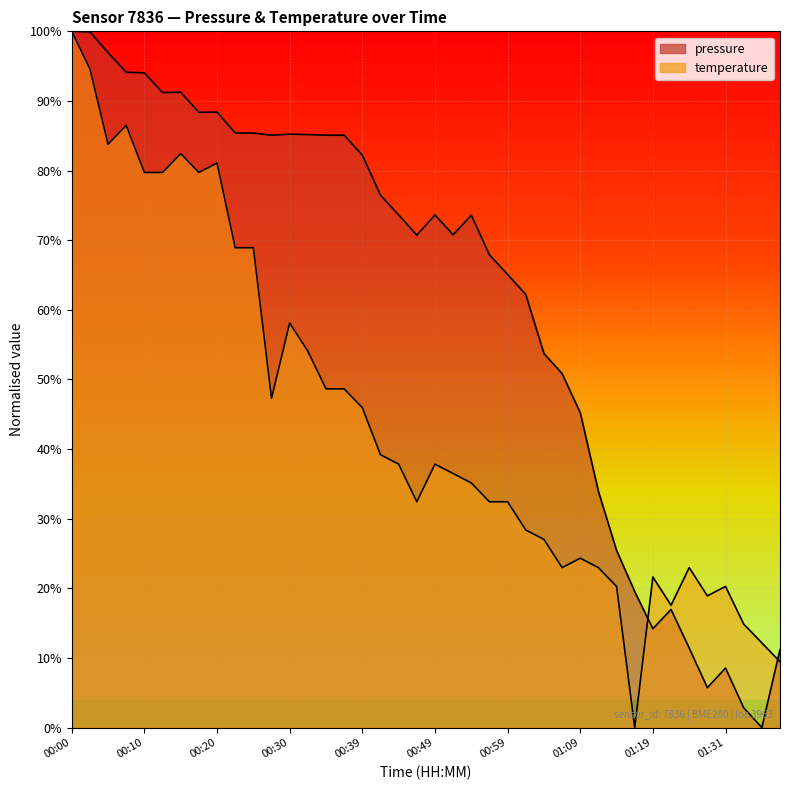

How many intersections are there between temperature and pressure?

2